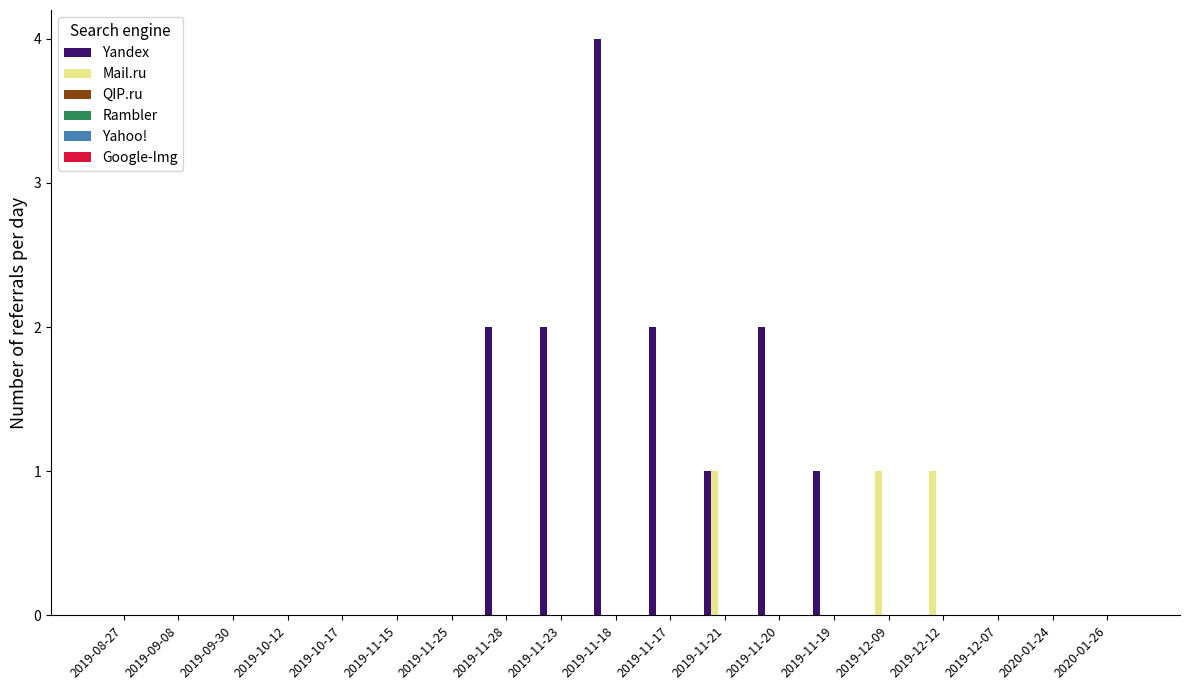

Which series has the largest total across all categories?

Yandex